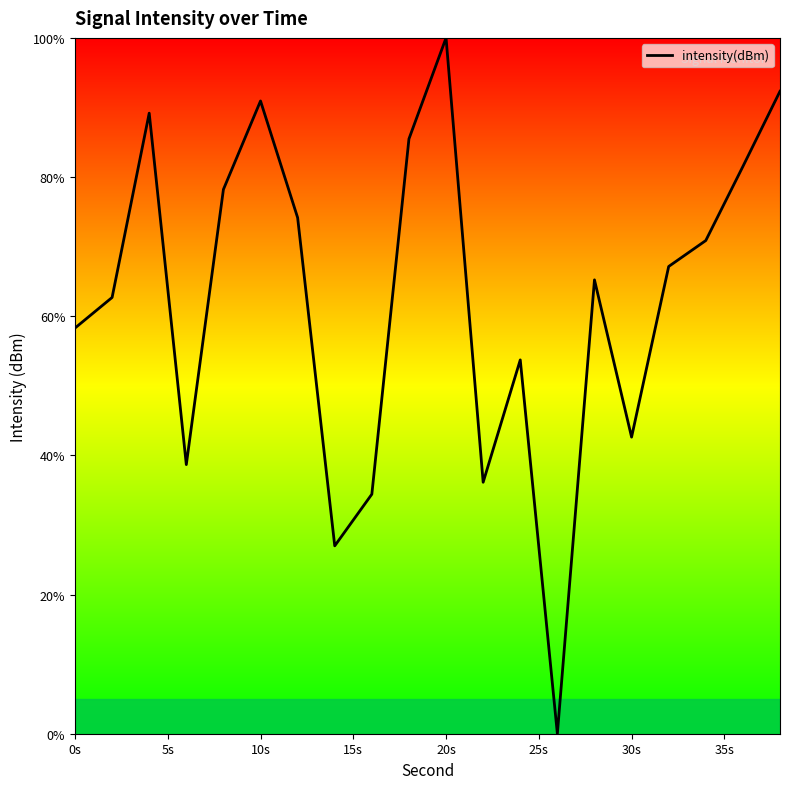

What is the maximum value shown in the chart?

100.0